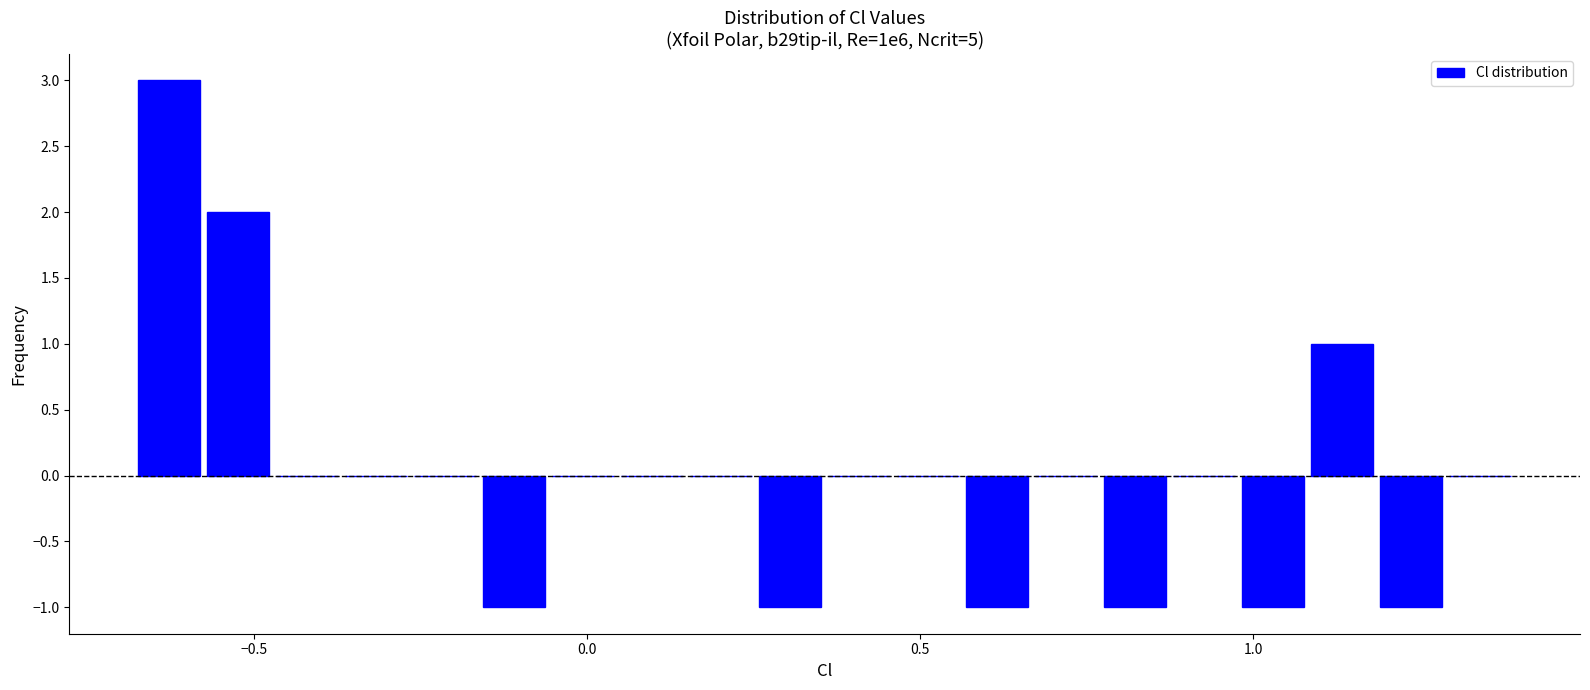

Read against the x-axis, roughly where is the centre of the tallest bar?

-0.65